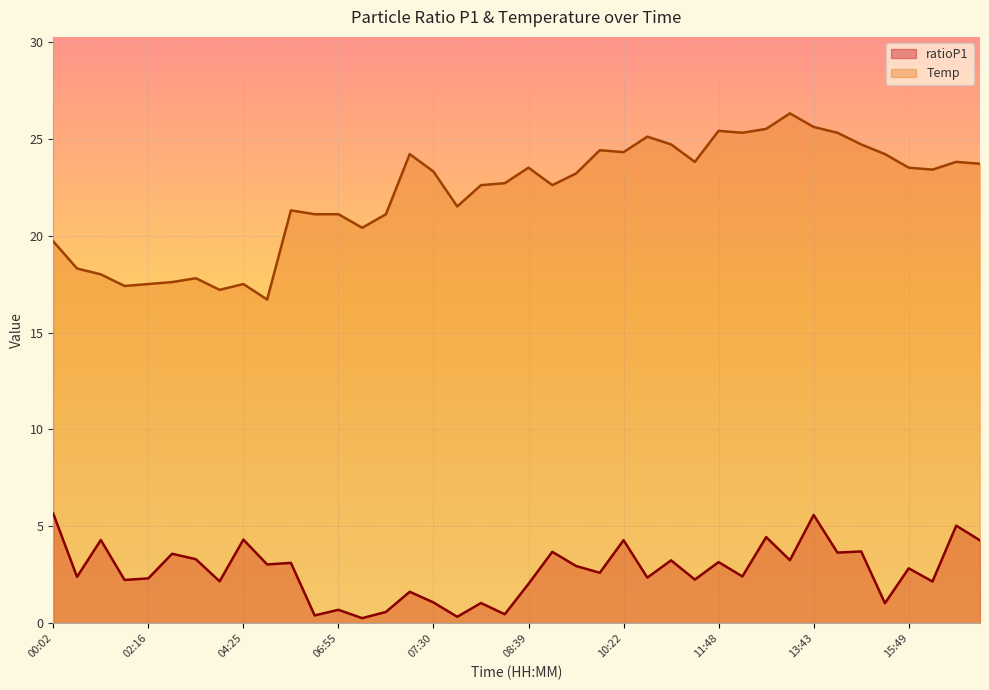

Reading left to right, transcribe all the data shown in this chart.

ratioP1: 5.7	2.4	4.3	2.2	2.3	3.6	3.3	2.2	4.3	3.0	3.1	0.4	0.7	0.3	0.6	1.6	1.1	0.3	1.1	0.5	2.0	3.7	3.0	2.6	4.3	2.4	3.2	2.3	3.2	2.4	4.5	3.3	5.6	3.6	3.7	1.0	2.8	2.2	5.0	4.3
Temp: 19.7	18.3	18.0	17.4	17.5	17.6	17.8	17.2	17.5	16.7	21.3	21.1	21.1	20.4	21.1	24.2	23.3	21.5	22.6	22.7	23.5	22.6	23.2	24.4	24.3	25.1	24.7	23.8	25.4	25.3	25.5	26.3	25.6	25.3	24.7	24.2	23.5	23.4	23.8	23.7